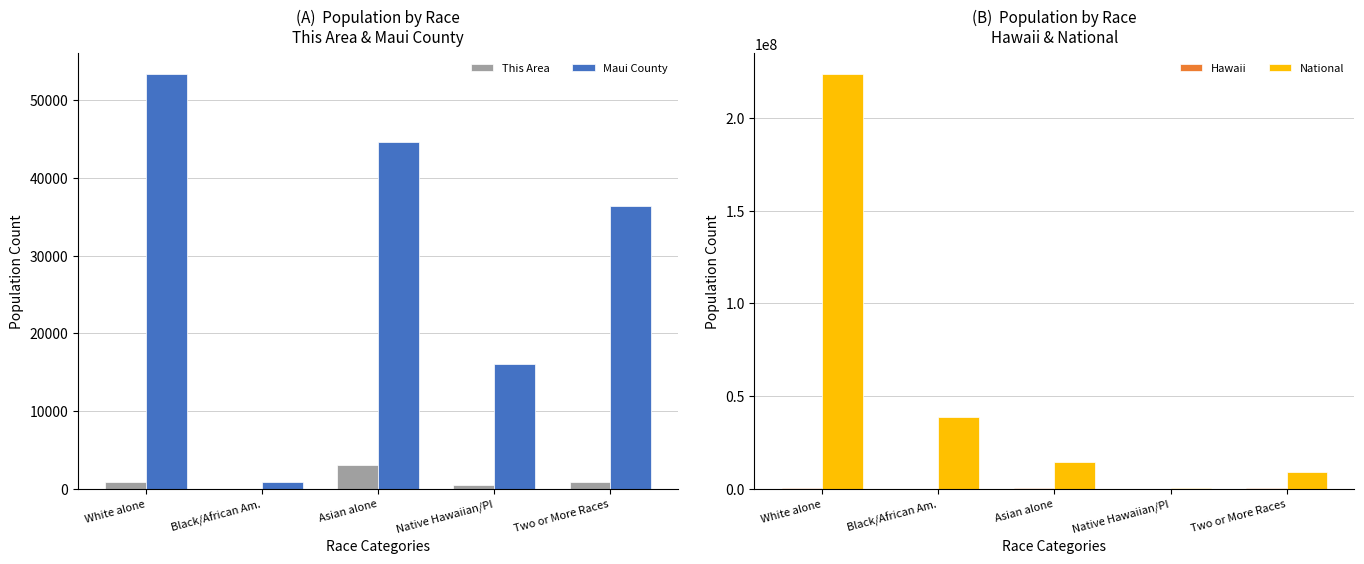

Which series has the largest total across all categories?

National